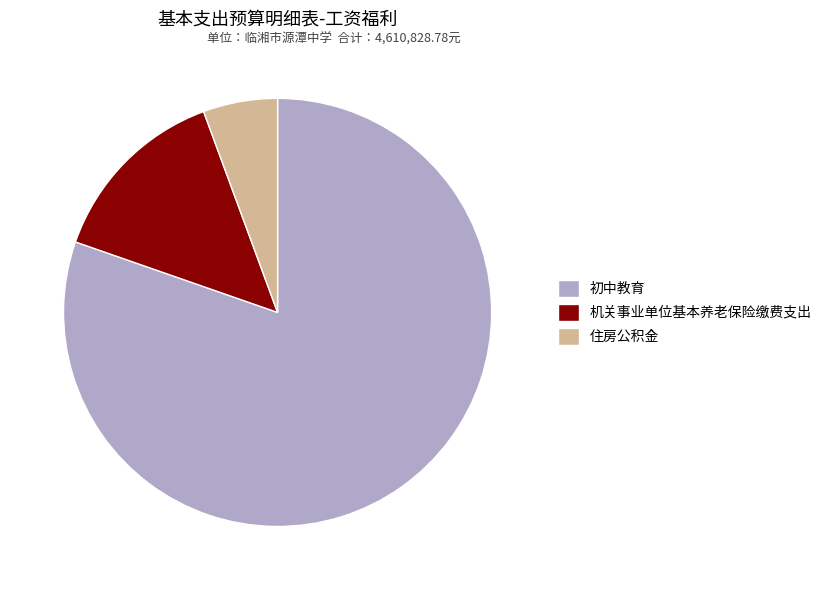

Which category has the biggest portion of the pie?

初中教育